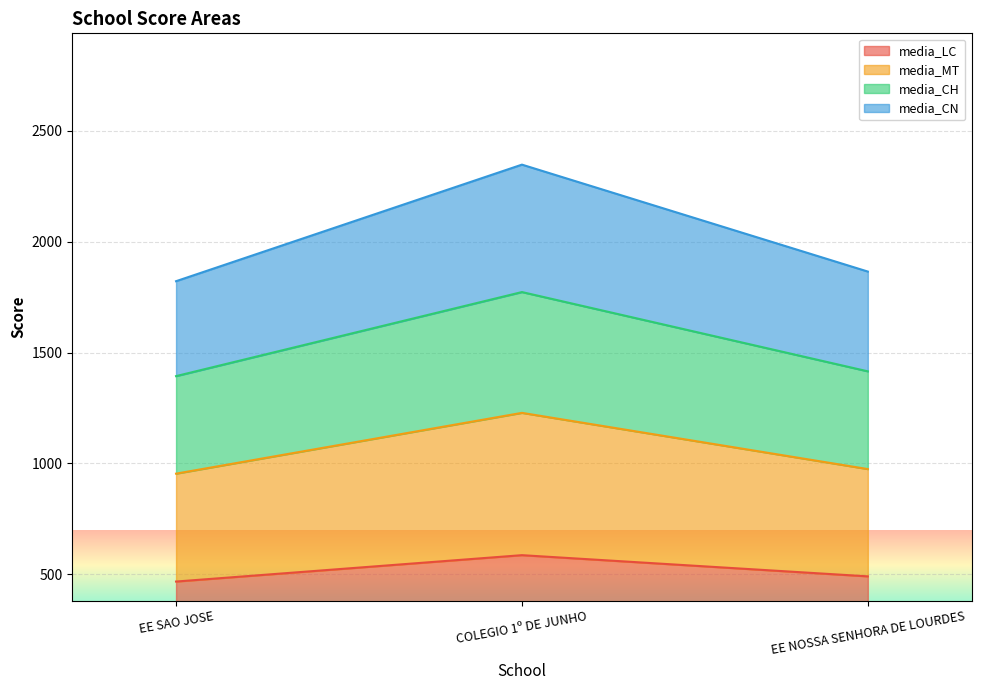

At which label does media_CN first exceed 1865?

COLEGIO 1º DE JUNHO